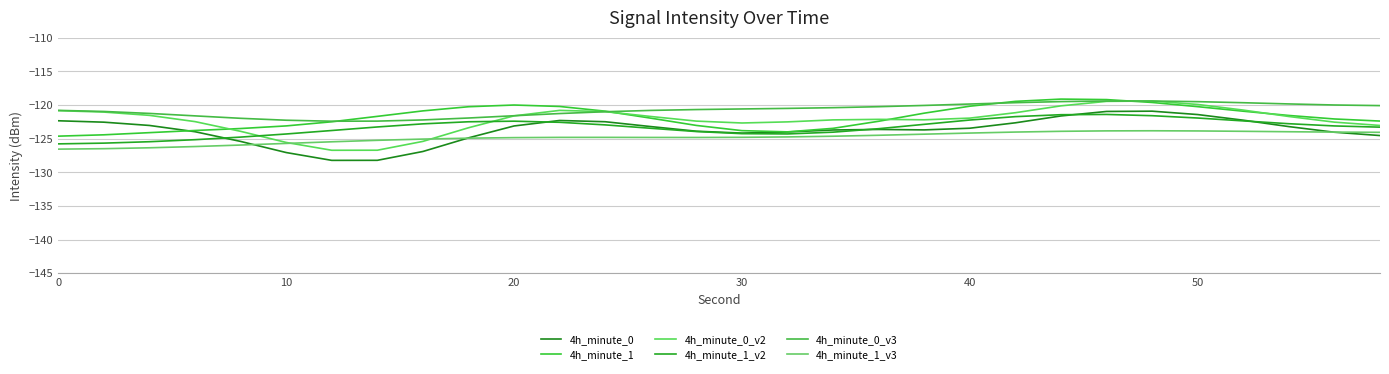

True or false: 4h_minute_1 and 4h_minute_1_v3 intersect in this chart.

False